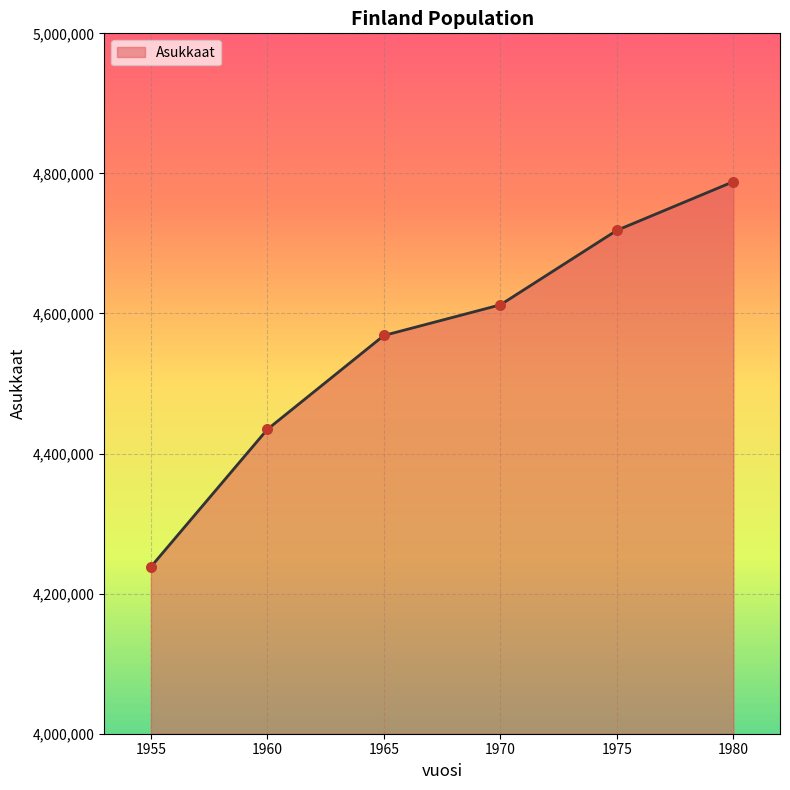

What is the change in value from 1970 to 1975?

+106383